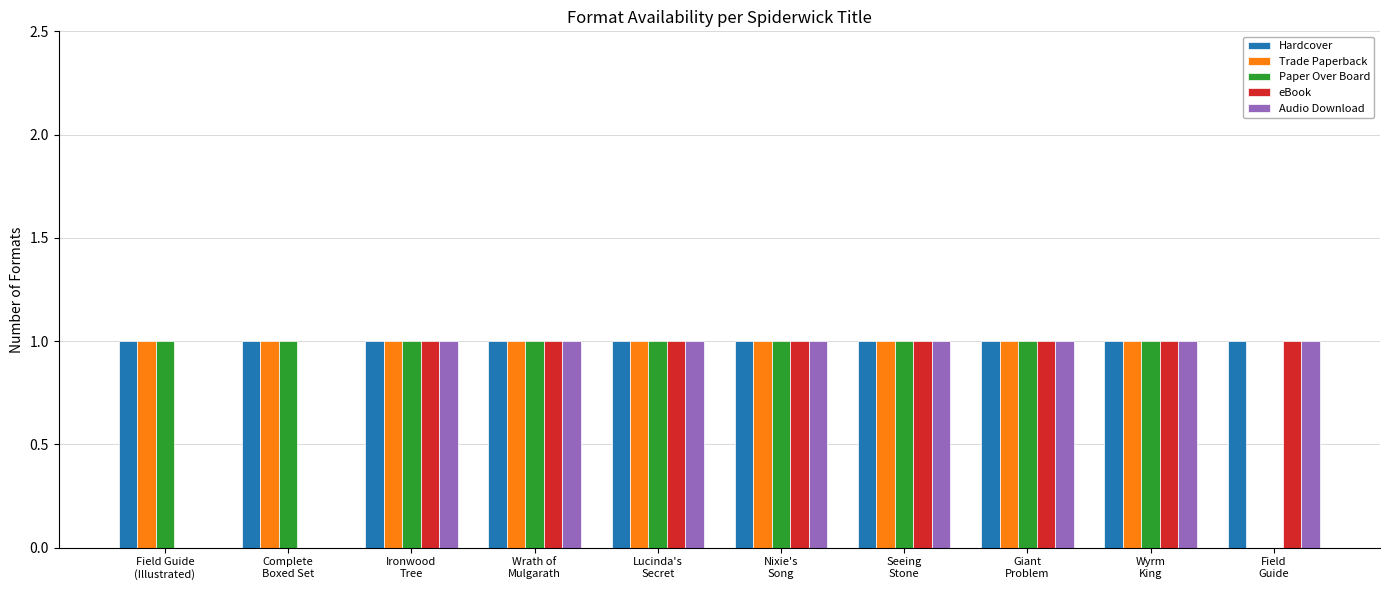

Which series has the largest total across all categories?

Hardcover